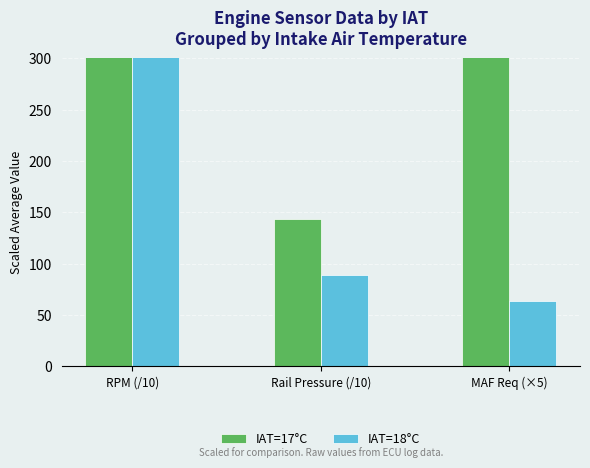

At which label does IAT=18°C first exceed 88?

RPM (/10)